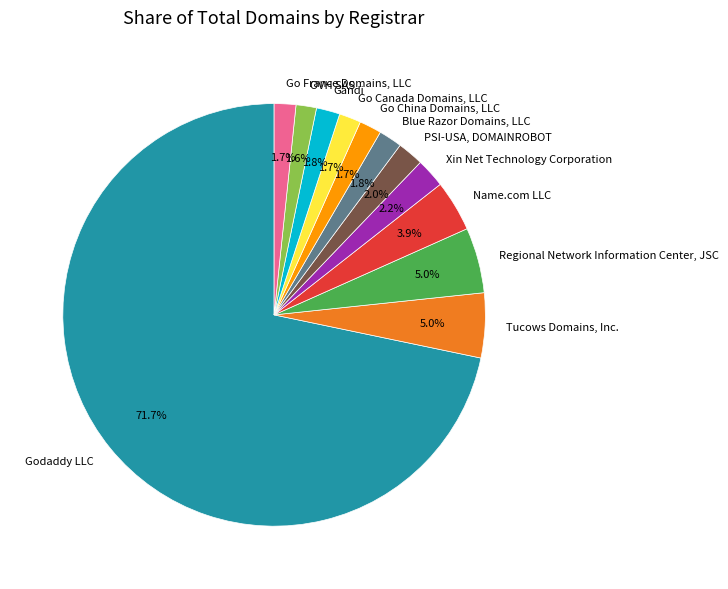

Which slice represents more than half of the pie?

Godaddy LLC